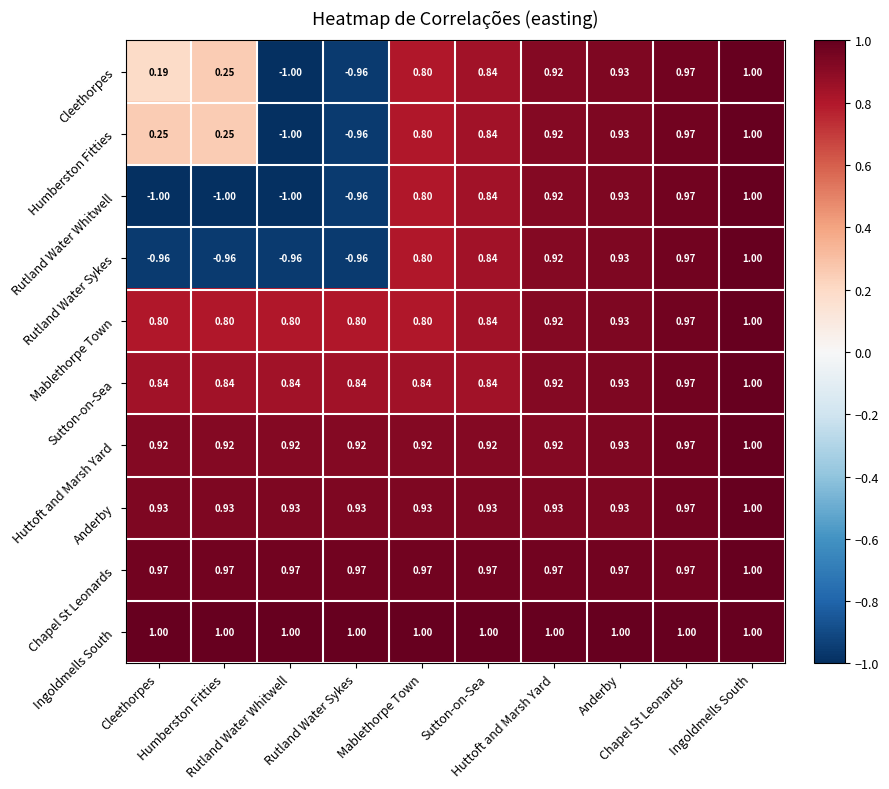

How many categories are shown in the chart?

10